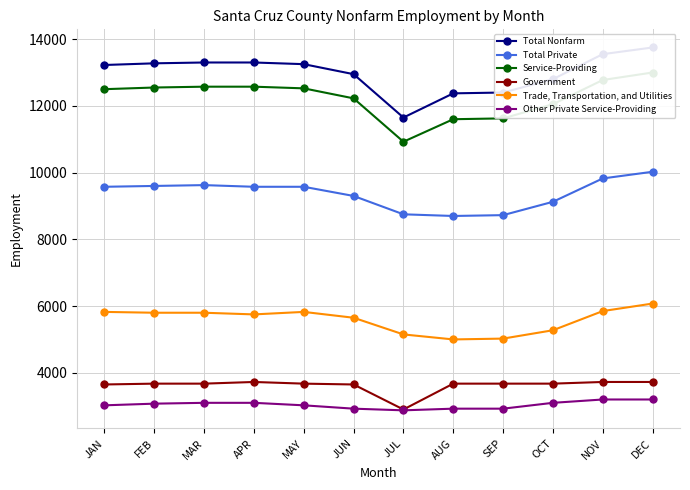

Which series changed the most between JAN and APR?

Total Nonfarm